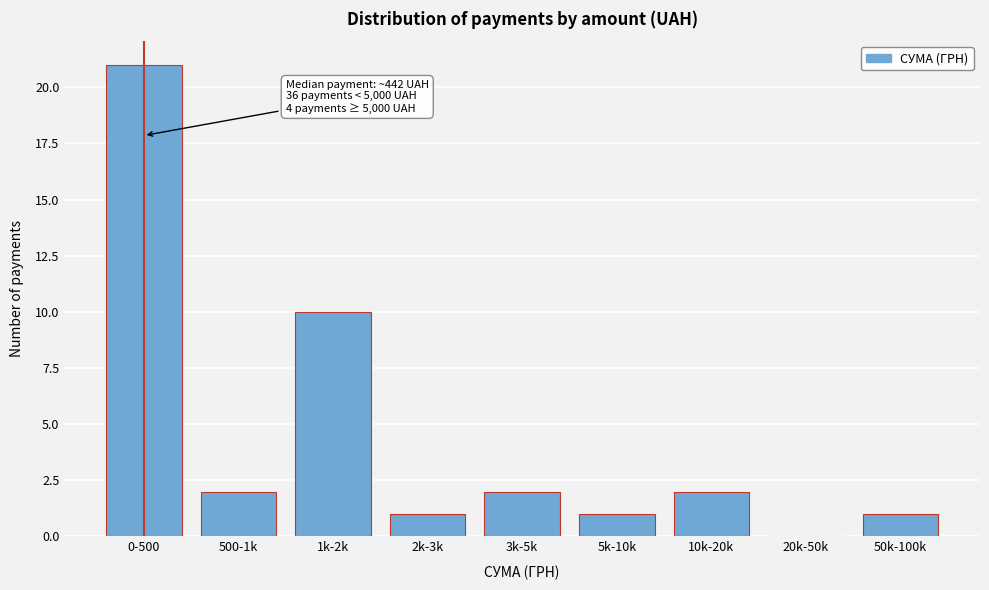

Reading left to right, transcribe all the data shown in this chart.

0-500=21	500-1k=2	1k-2k=10	2k-3k=1	3k-5k=2	5k-10k=1	10k-20k=2	20k-50k=0	50k-100k=1